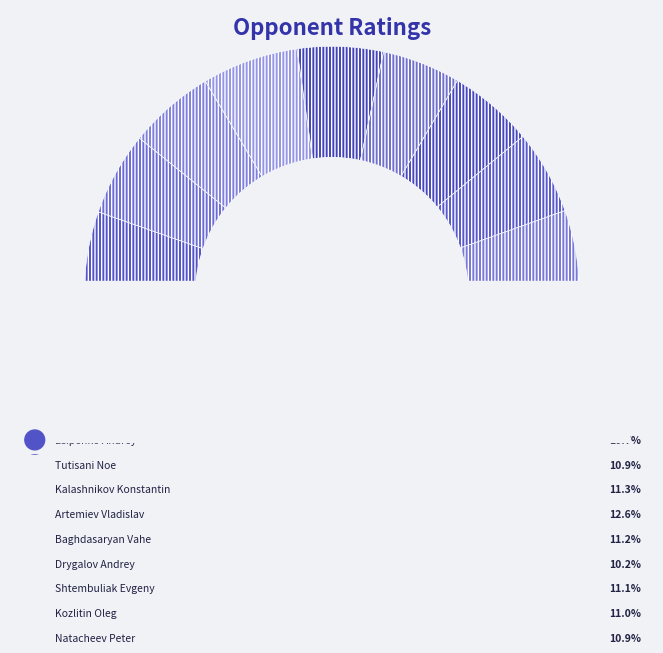

How many segments does this pie chart have?

9